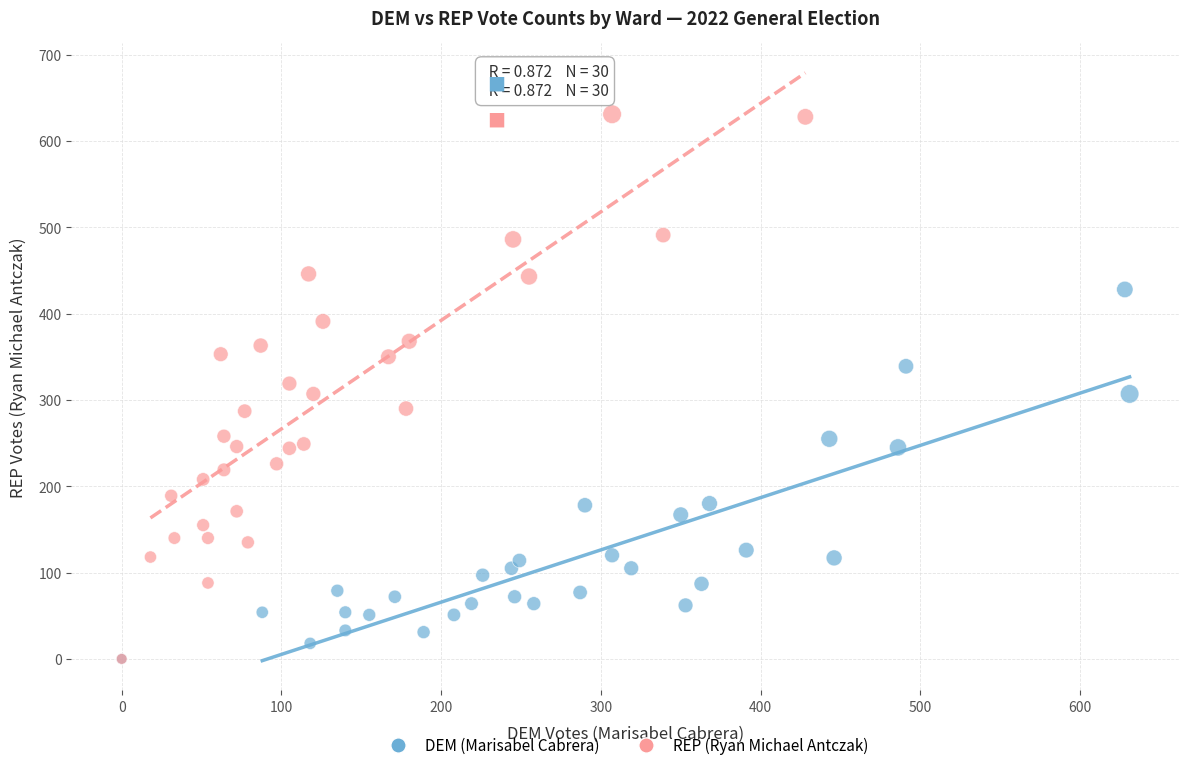

Which series contains the highest Y value?

REP (Ryan Michael Antczak)